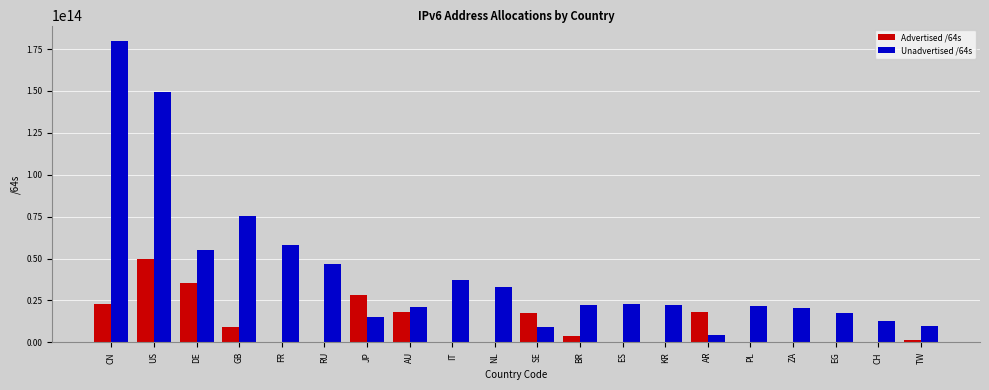

At which label does Advertised /64s reach its peak?

US